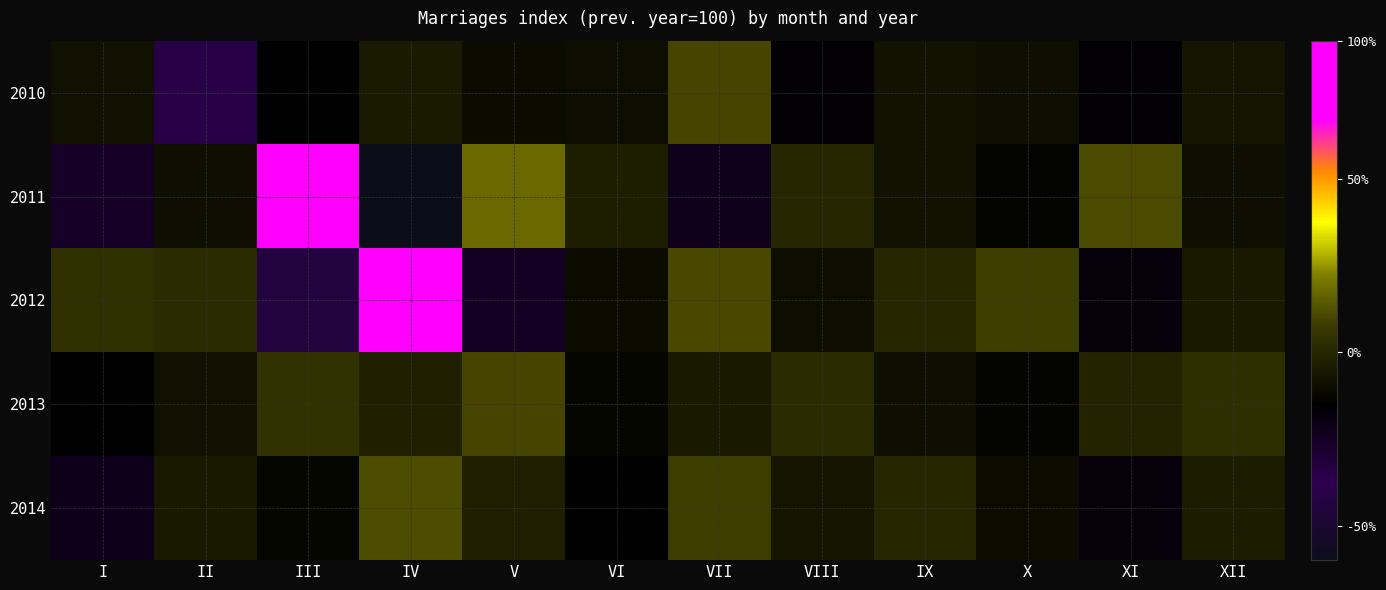

Count the number of data series in this chart.

5